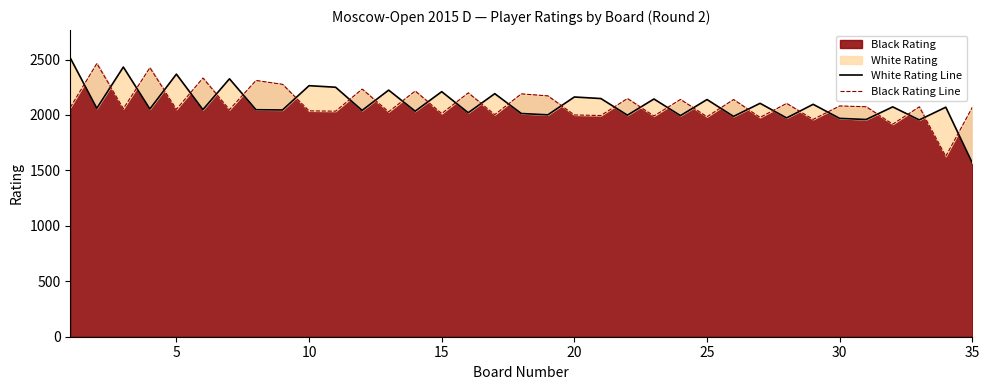

What is the highest value of the Black Rating series?

2464